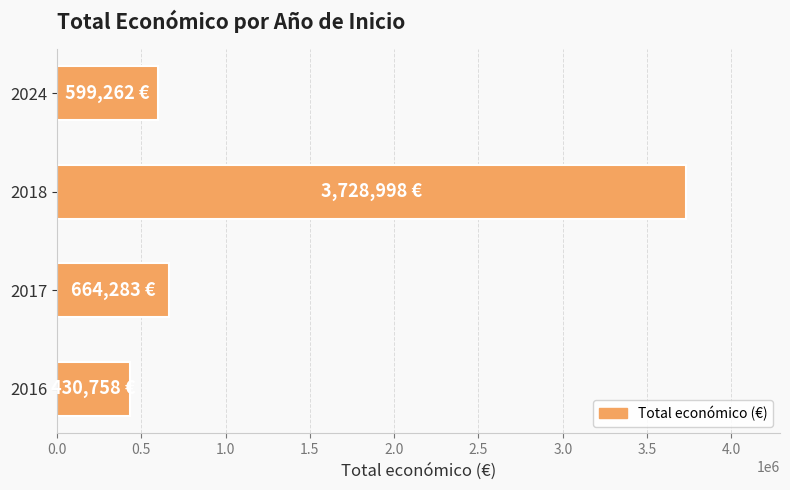

The value at 2016 is 430758. True or false?

True